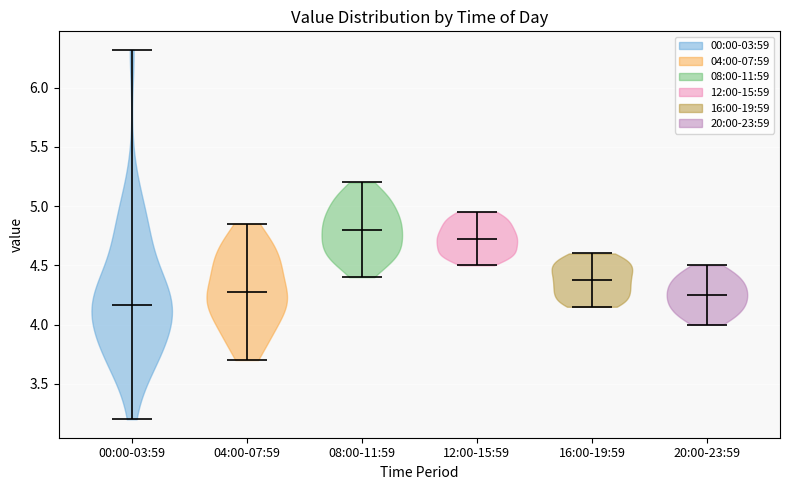

Reading left to right, read every violin against the y-axis: where its median line is, and the lowest and highest points it reaches. The values are not printed on the chart, so give them approximately, as read against the axis.

00:00-03:59: median line 4.15, lowest point 3.20, highest point 6.30
04:00-07:59: median line 4.30, lowest point 3.70, highest point 4.85
08:00-11:59: median line 4.80, lowest point 4.40, highest point 5.20
12:00-15:59: median line 4.75, lowest point 4.50, highest point 4.95
16:00-19:59: median line 4.40, lowest point 4.15, highest point 4.60
20:00-23:59: median line 4.25, lowest point 4.00, highest point 4.50